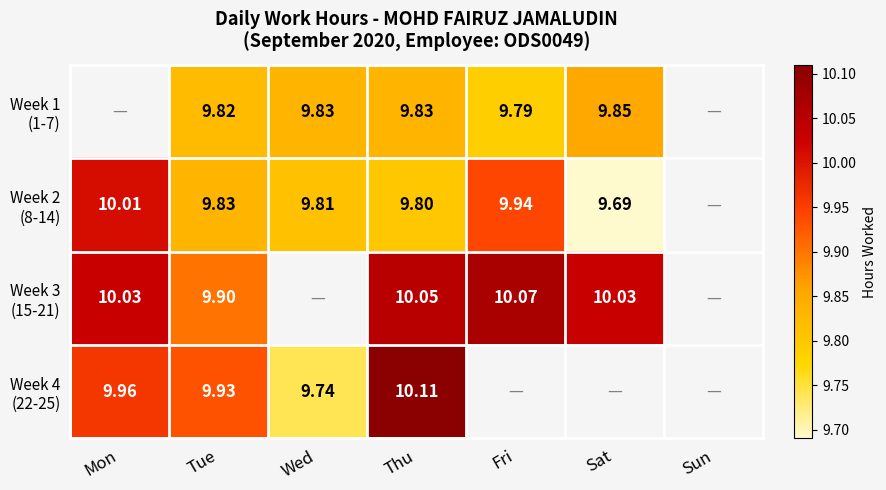

What is the spread (max minus min) of values at Wed?

0.1